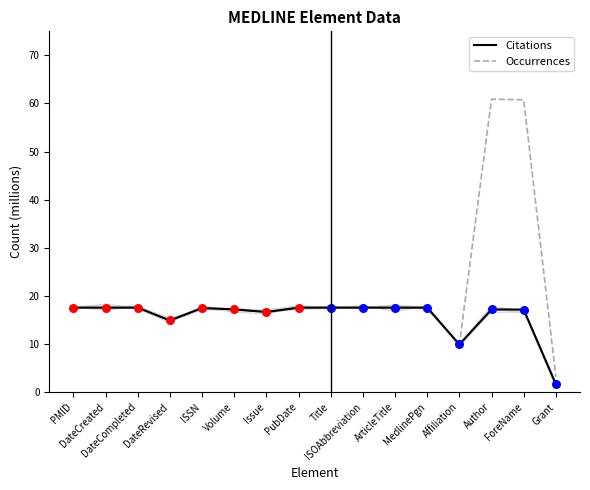

What are all the series names shown in the legend?

Citations, Occurrences